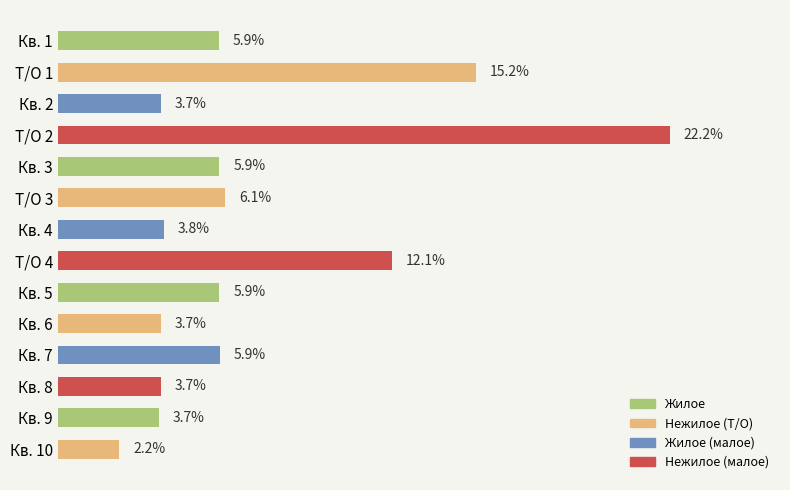

Which category has the highest value across all series?

Т/О 2